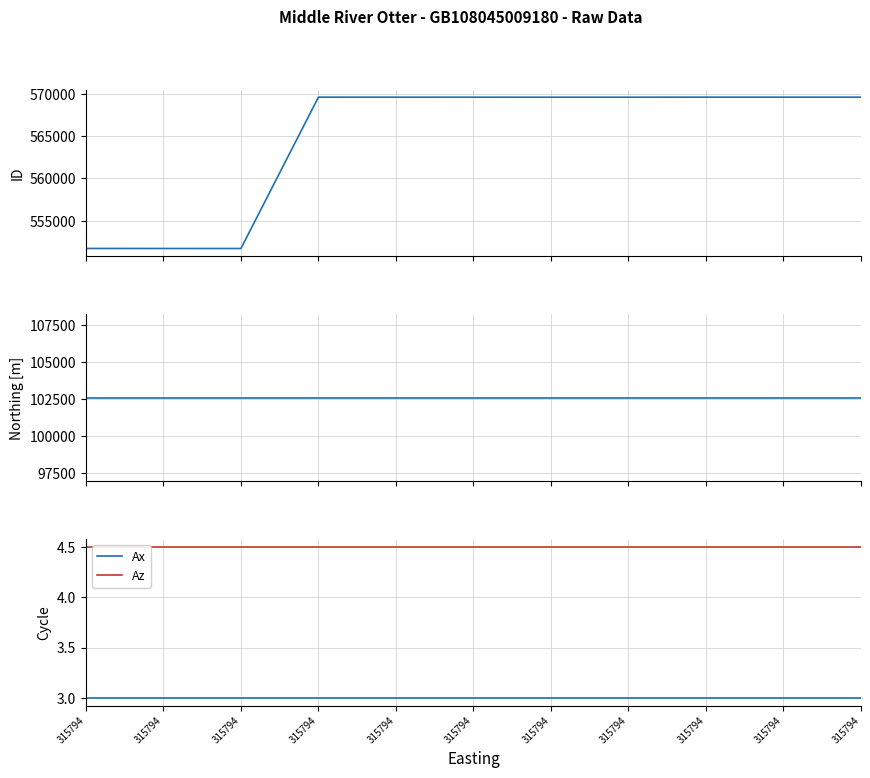

What is the minimum value shown in the chart?

3.0